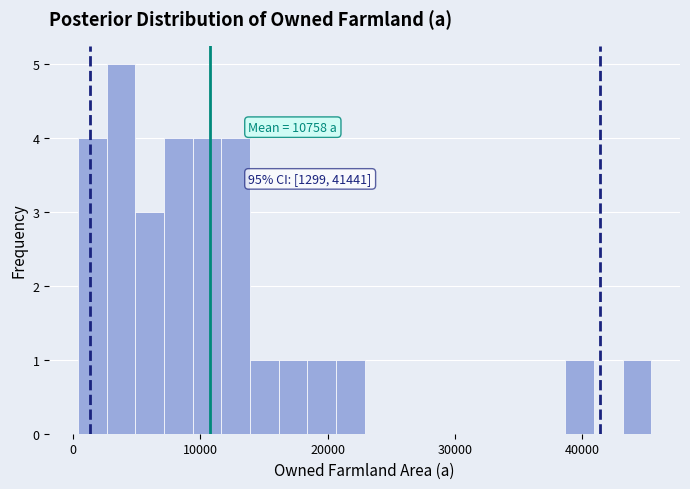

Around what value on the x-axis is the tallest bar? Give the approximate position of its centre, as read against the axis.

4000